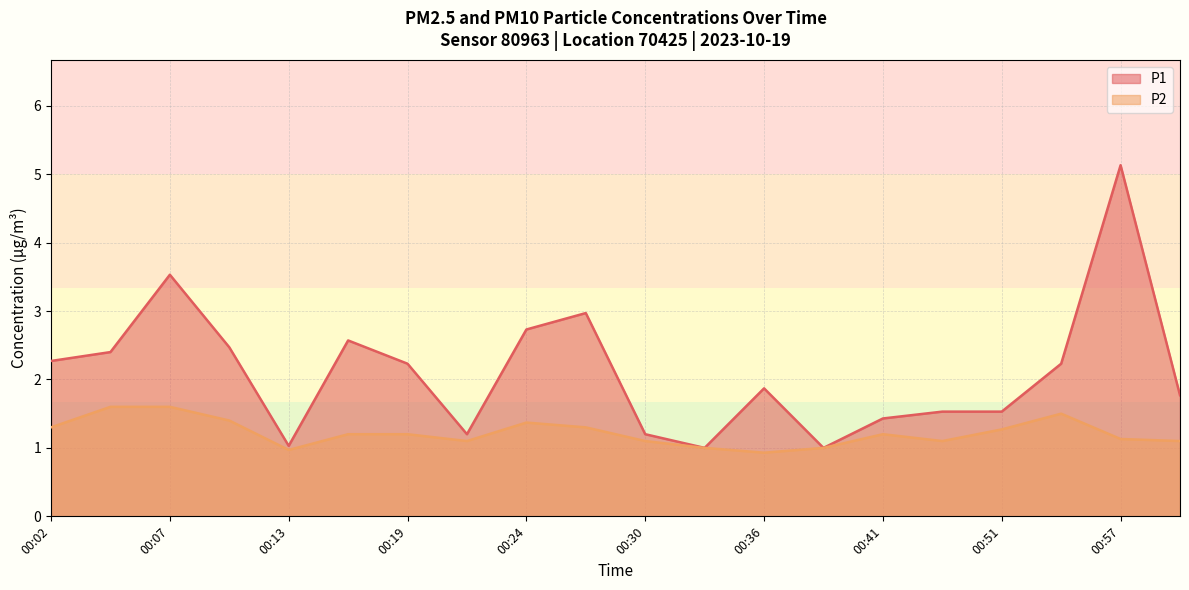

True or false: P2 and P1 cross at least once.

False